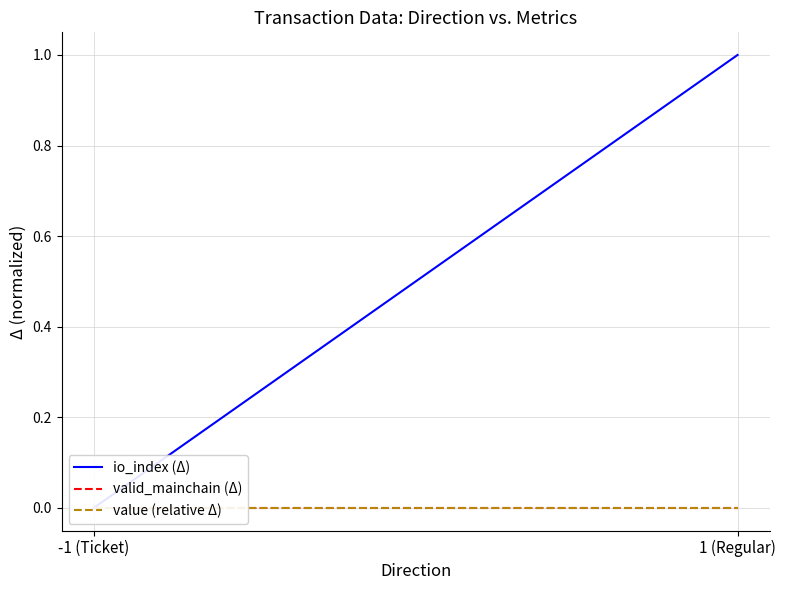

Which has a higher value, 1 (Regular) or -1 (Ticket)?

1 (Regular)